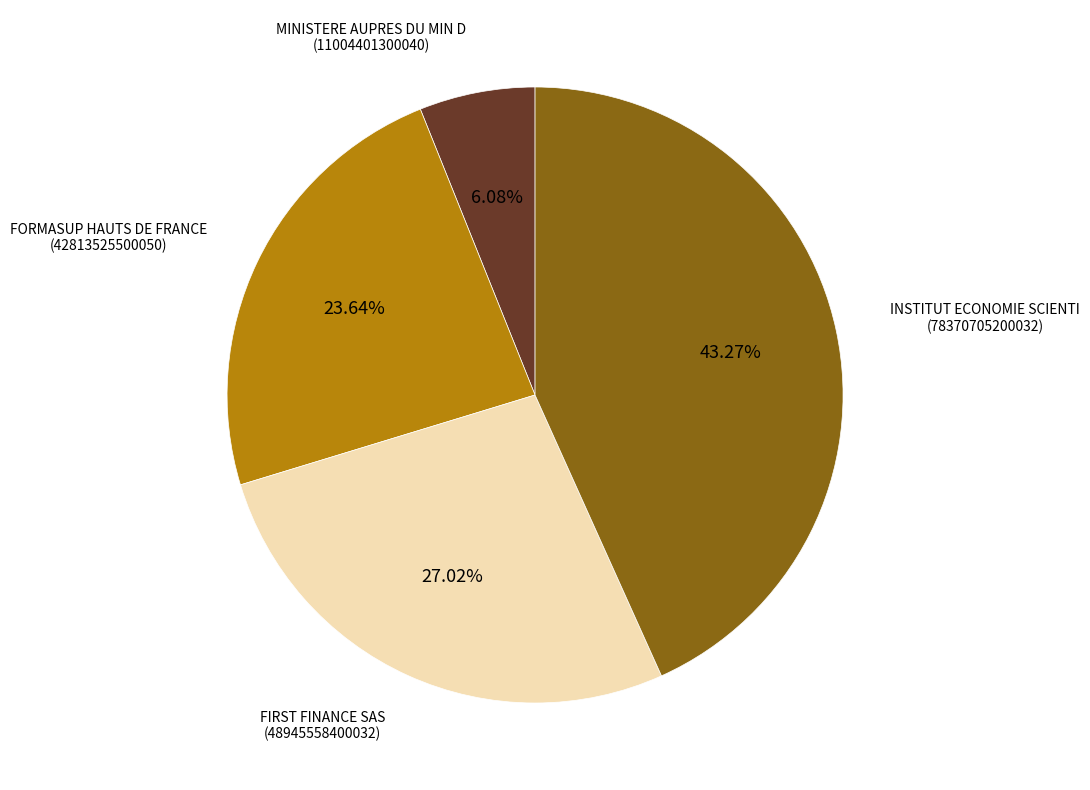

Is there a majority slice in this chart?

No